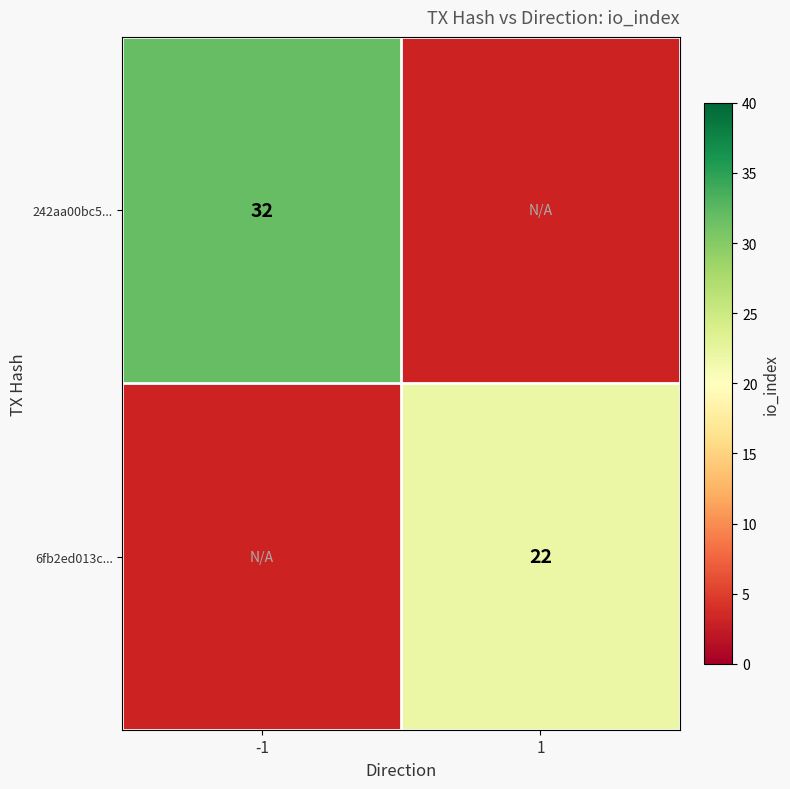

True or false: 6fb2ed013c... has a value of 22 at 1.

True